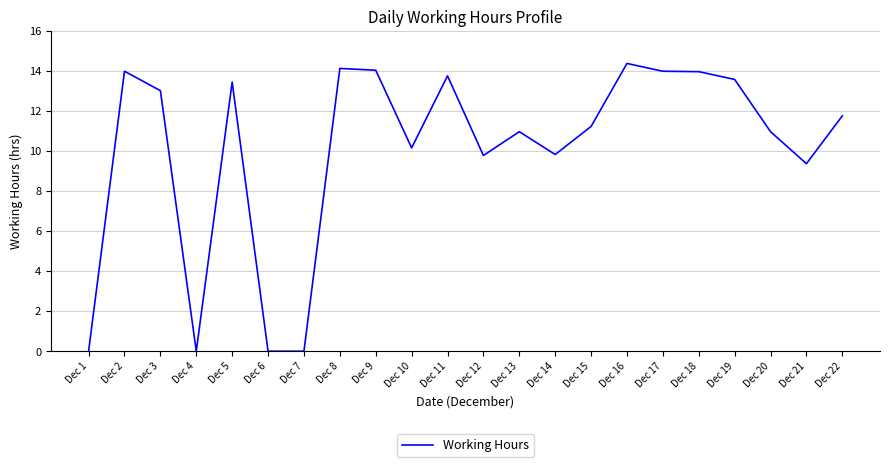

Where is the data nearest to the value 7?

Dec 21